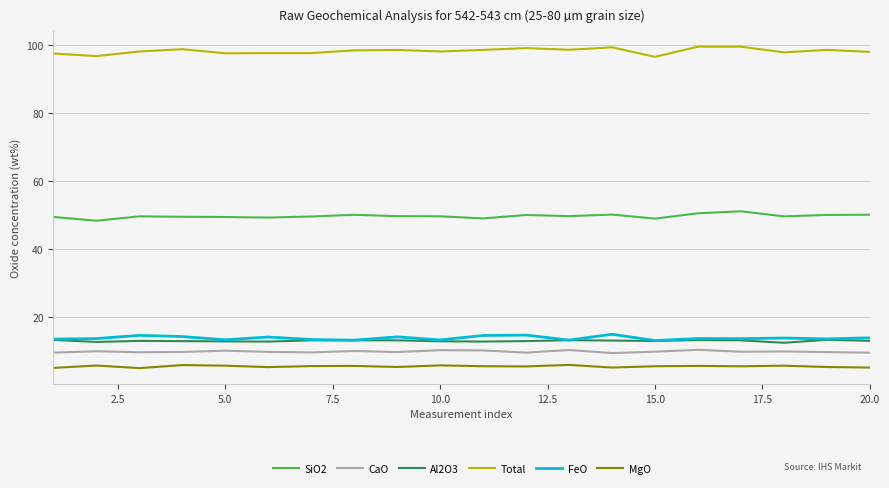

True or false: CaO and MgO cross at least once.

False